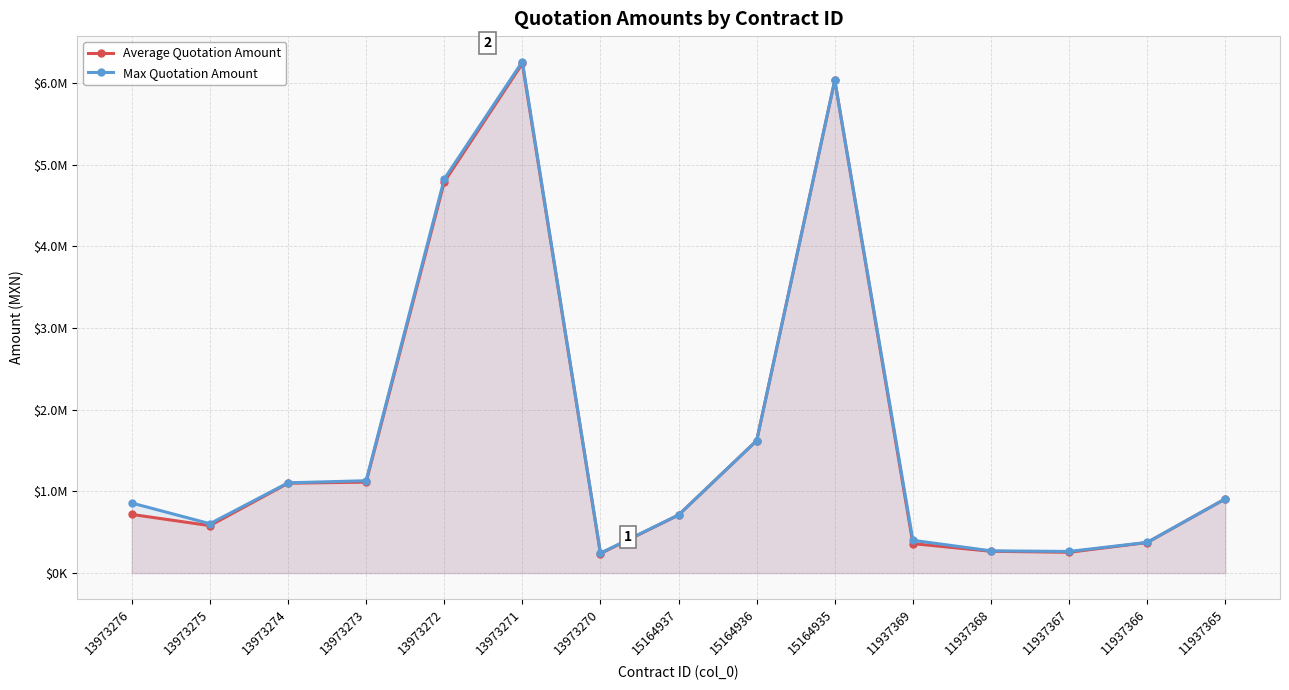

True or false: Max Quotation Amount and Average Quotation Amount cross at least once.

False